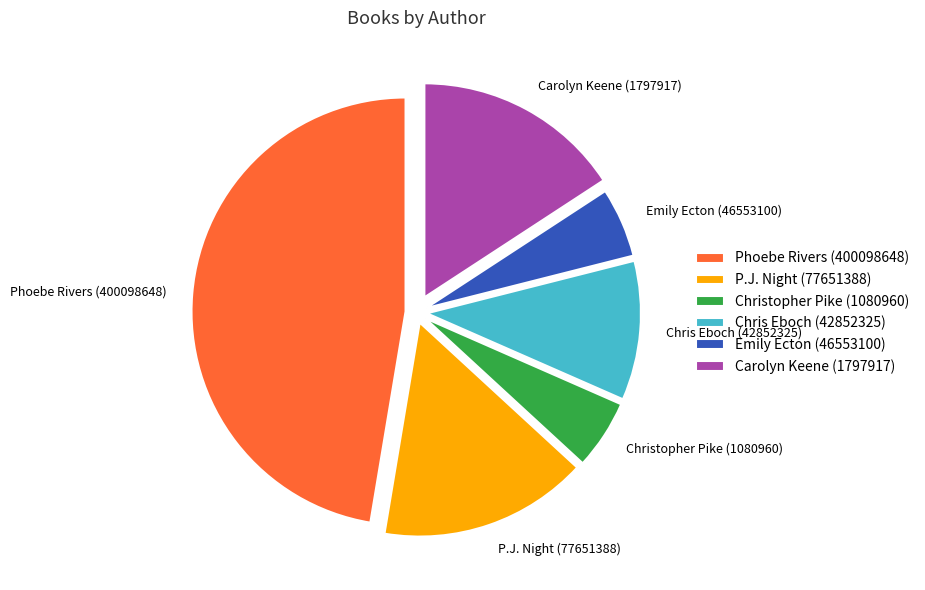

How many slices are in this pie chart?

6